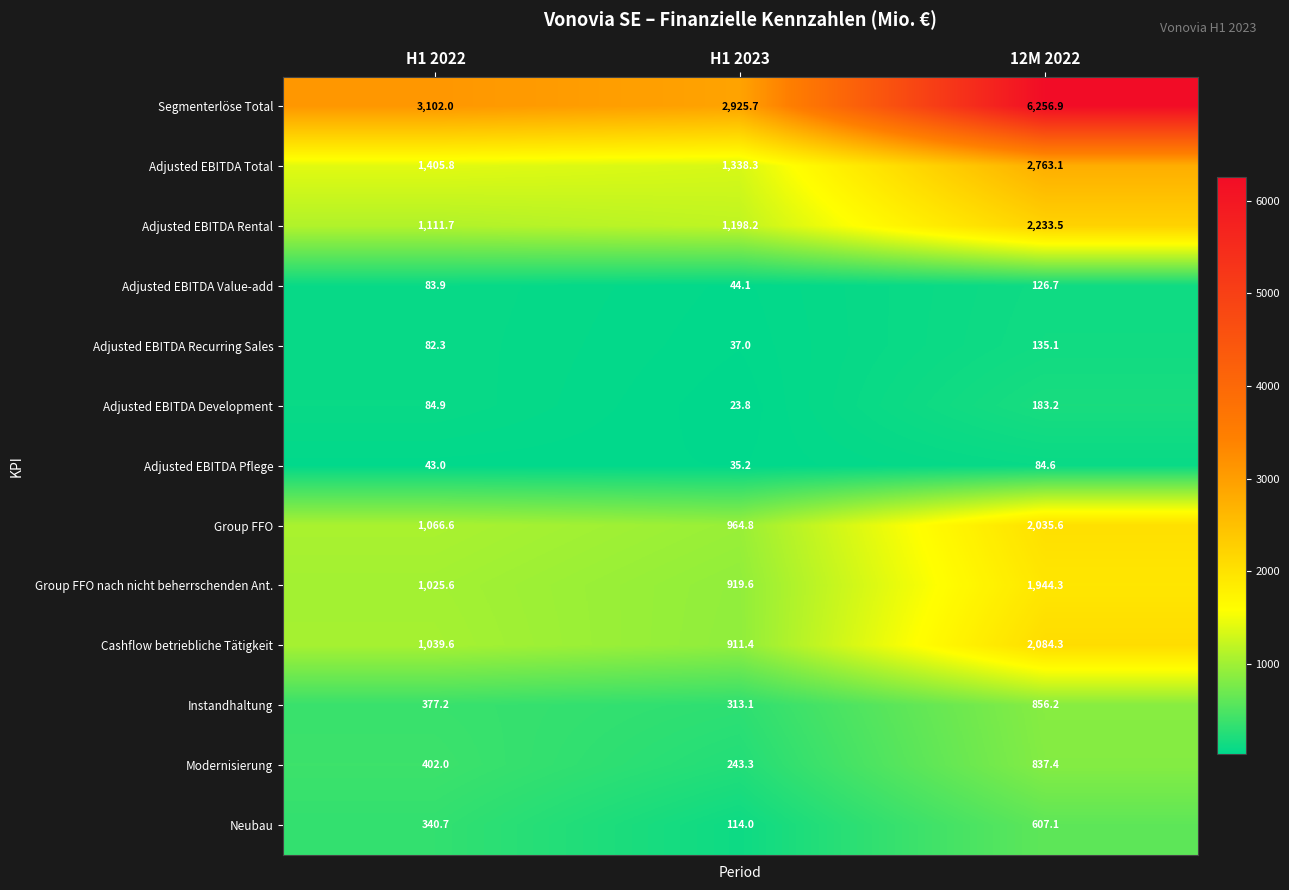

Which series has the largest total across all categories?

Segmenterlöse Total